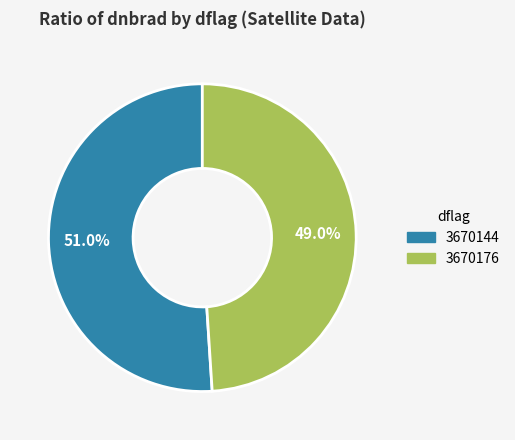

Which slice is the largest?

3670144